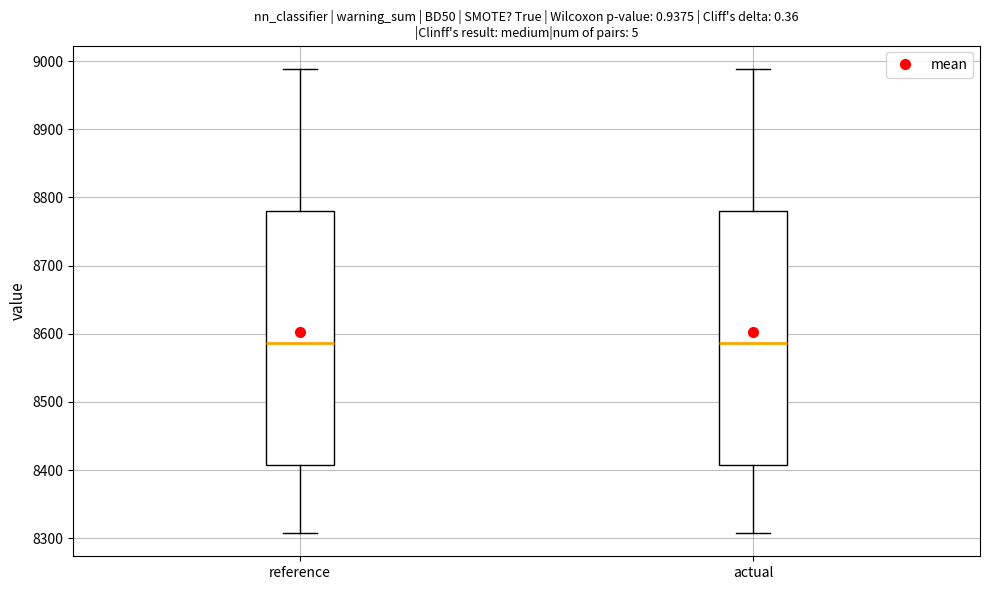

Reading left to right, read every box against the y-axis: the position of its median line, the range the box covers, and the ends of its whiskers. The values are not printed on the chart, so give them approximately, as read against the axis.

reference: median 8590, box 8410 to 8780, whiskers 8310 to 8990
actual: median 8590, box 8410 to 8780, whiskers 8310 to 8990